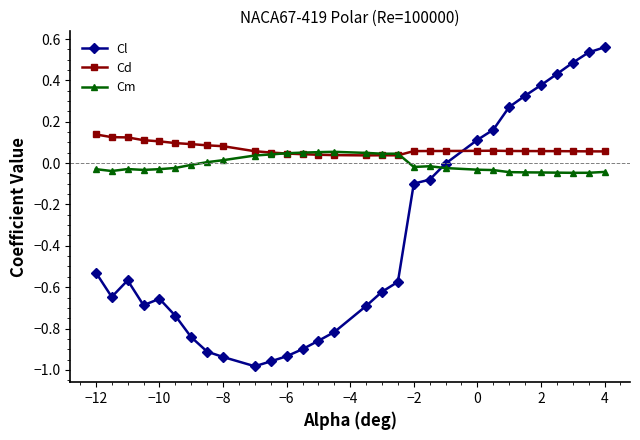

True or false: Cm has more than 2 interior local peaks.

True